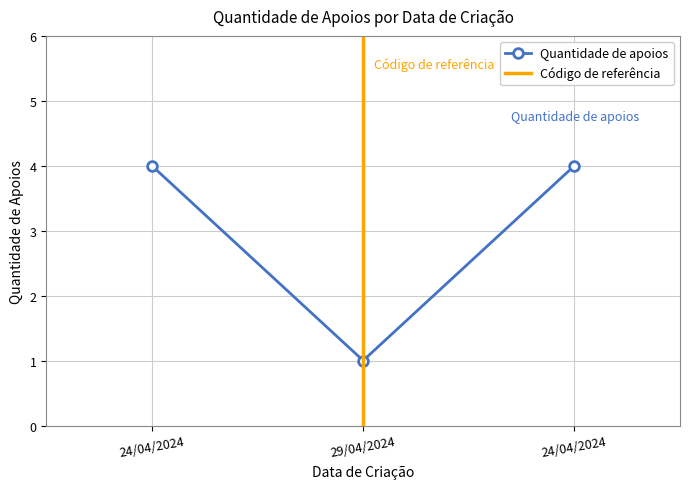

What is the change in value from 29/04/2024 to 24/04/2024?

+3